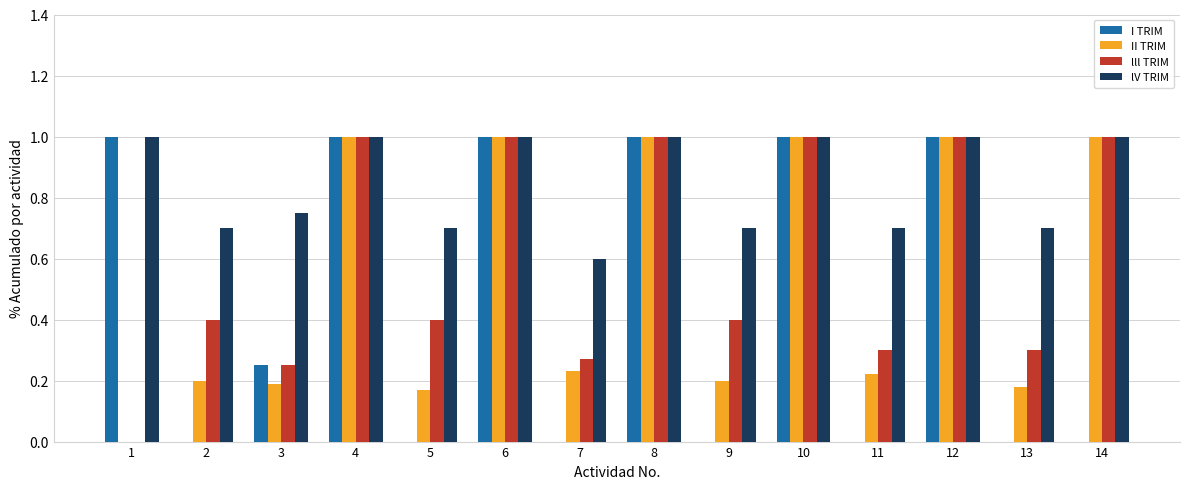

Which series has the largest total across all categories?

lV TRIM